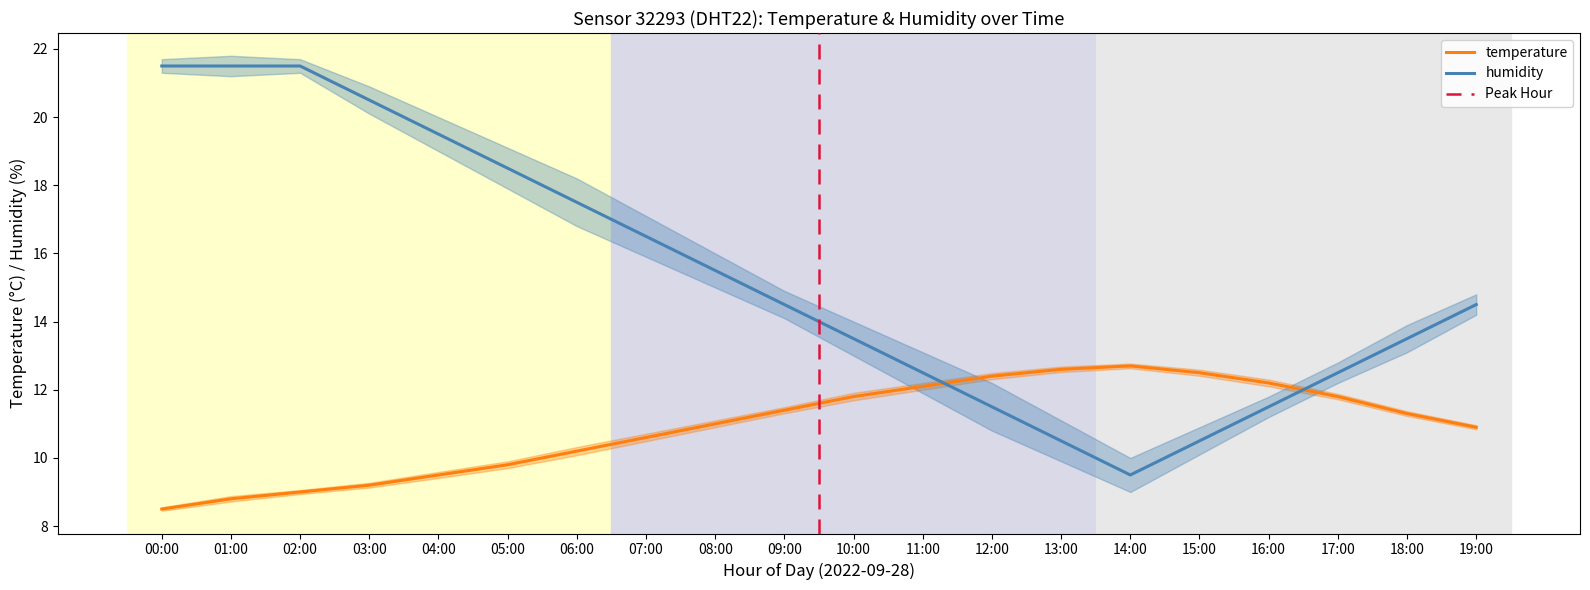

At which category is the sum across all series the highest?

02:00